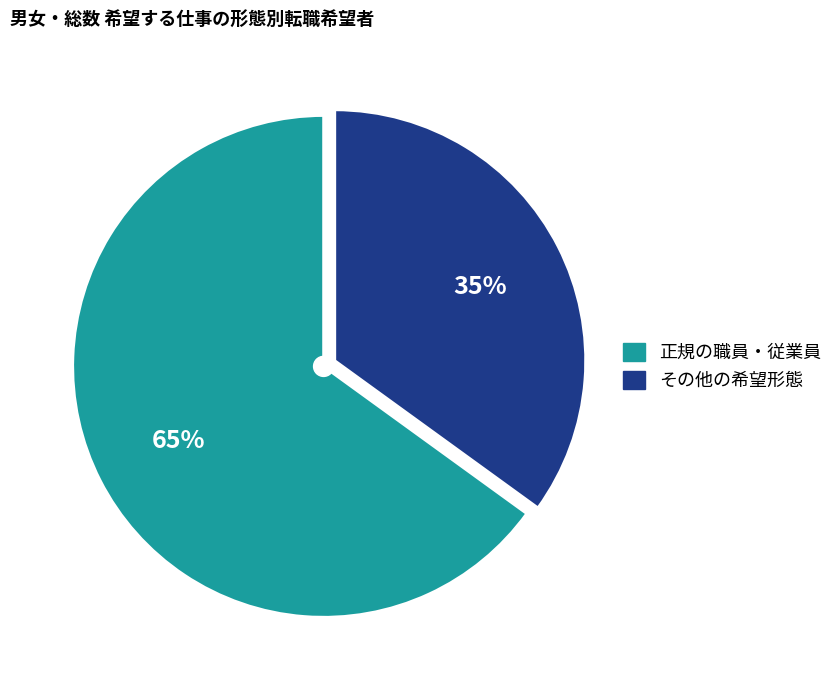

Is there any slice that represents more than half of the pie?

Yes